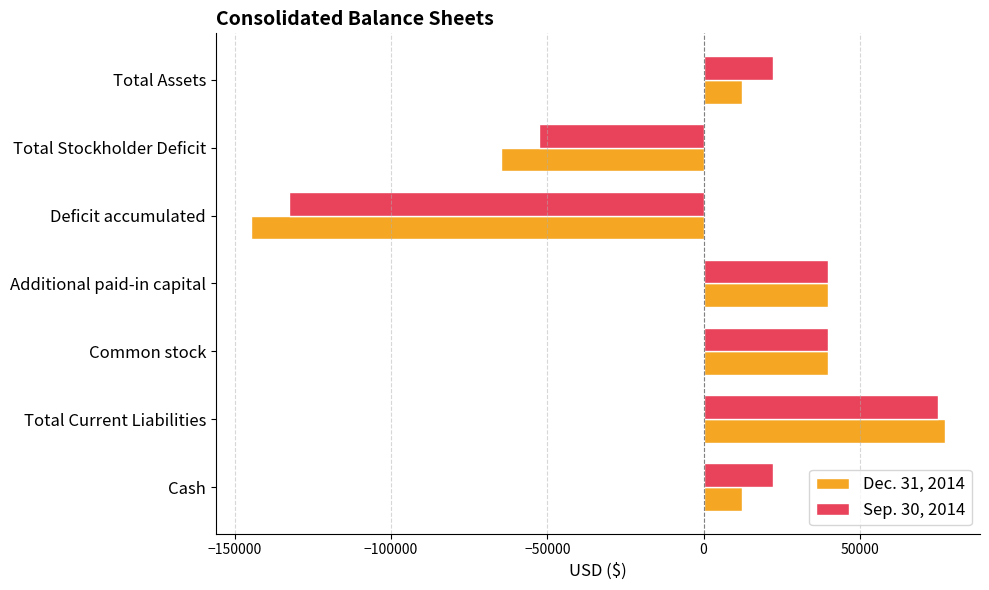

Is the value of Dec. 31, 2014 at Deficit accumulated greater than the value of Sep. 30, 2014 at Cash?

No